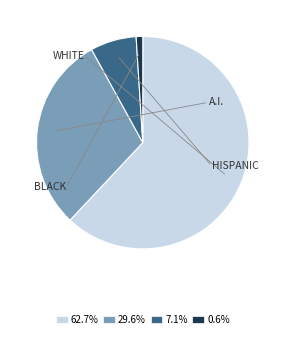

Is there any slice that represents more than half of the pie?

Yes